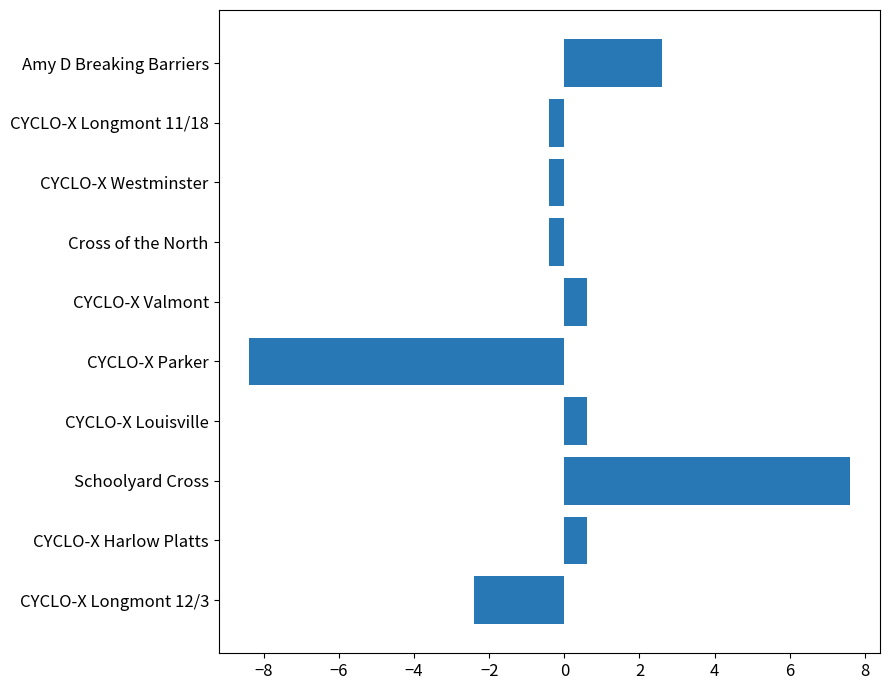

Reading bottom to top, list all the values displayed in this chart.

-2.4	0.6	7.6	0.6	-8.4	0.6	-0.4	-0.4	-0.4	2.6